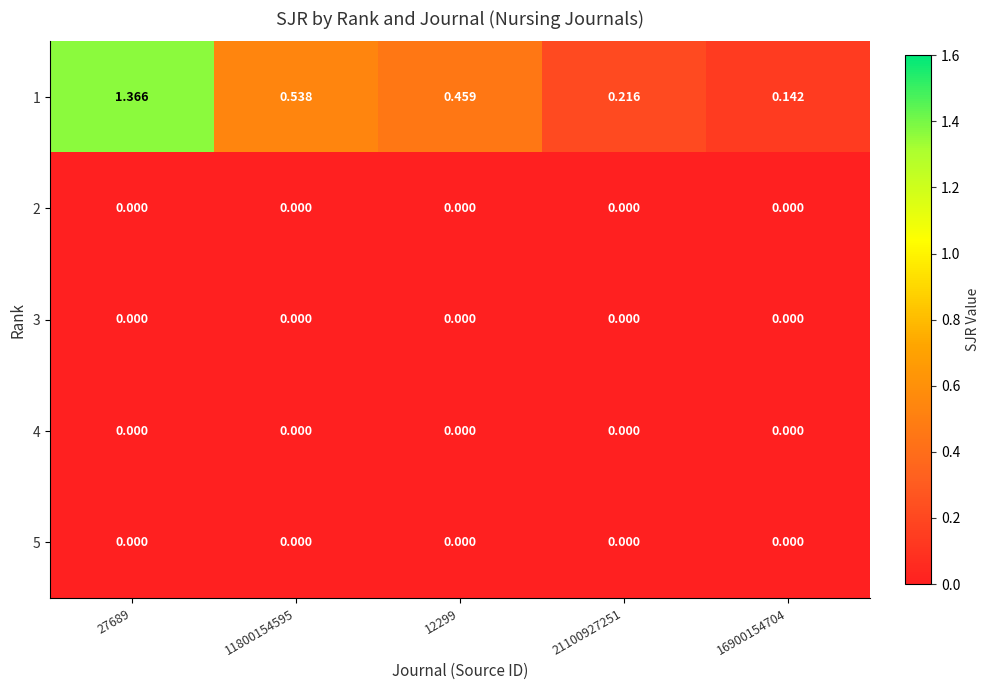

At how many categories does at least one series exceed 1?

1